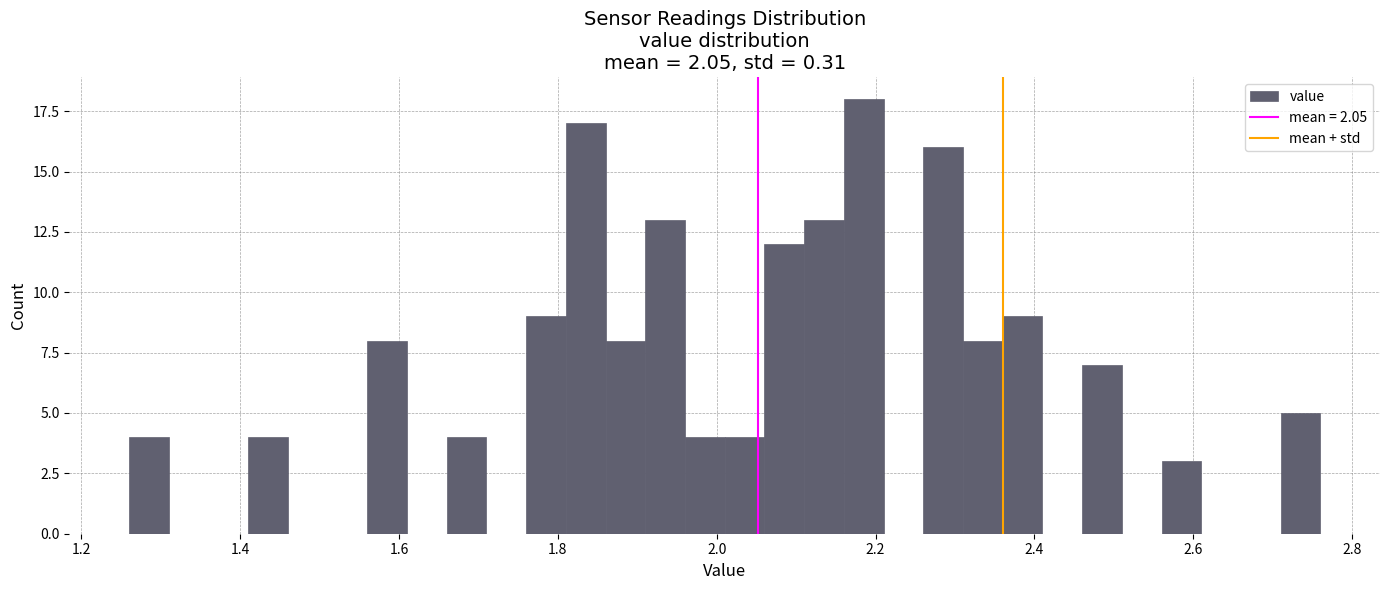

Read against the x-axis, roughly where is the centre of the tallest bar?

2.18